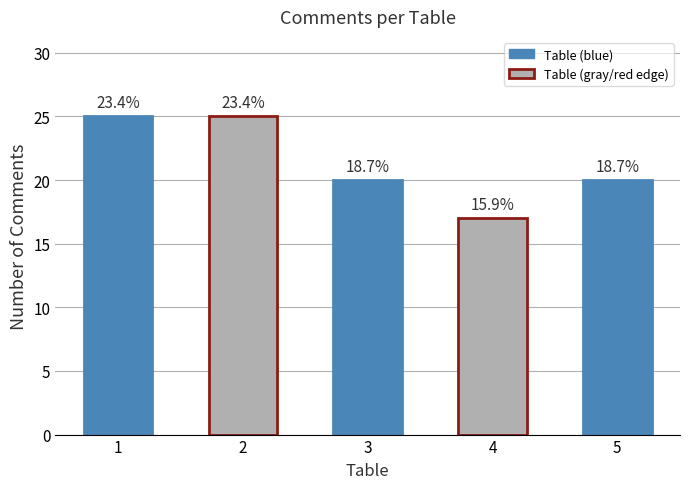

Does the chart contain any negative values?

No